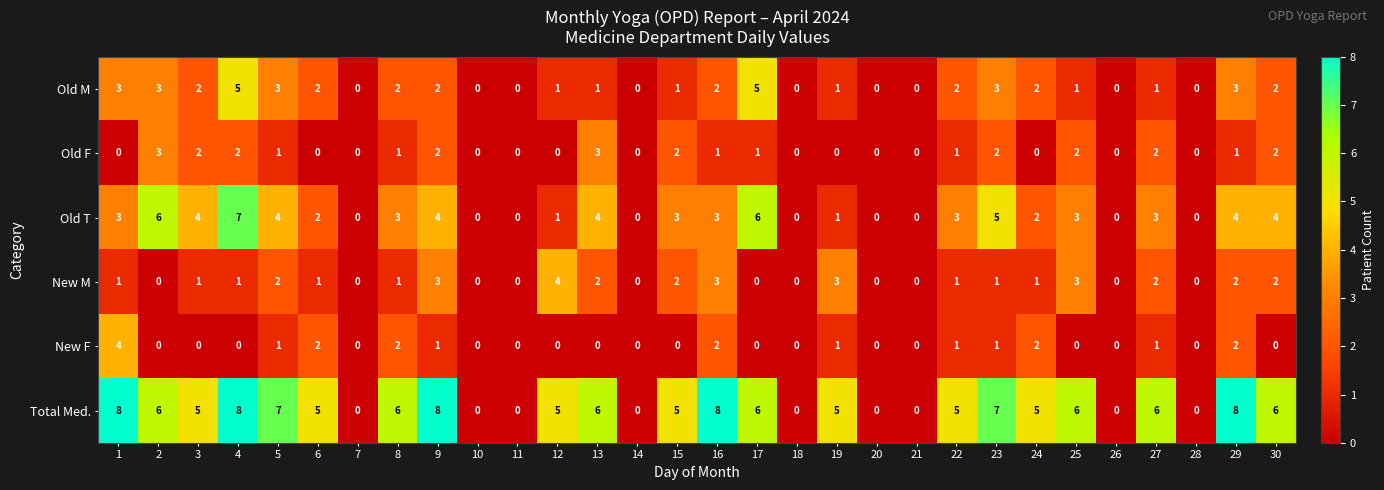

At 13, list the series in order from smallest to largest.

New F, Old M, New M, Old F, Old T, Total Med.